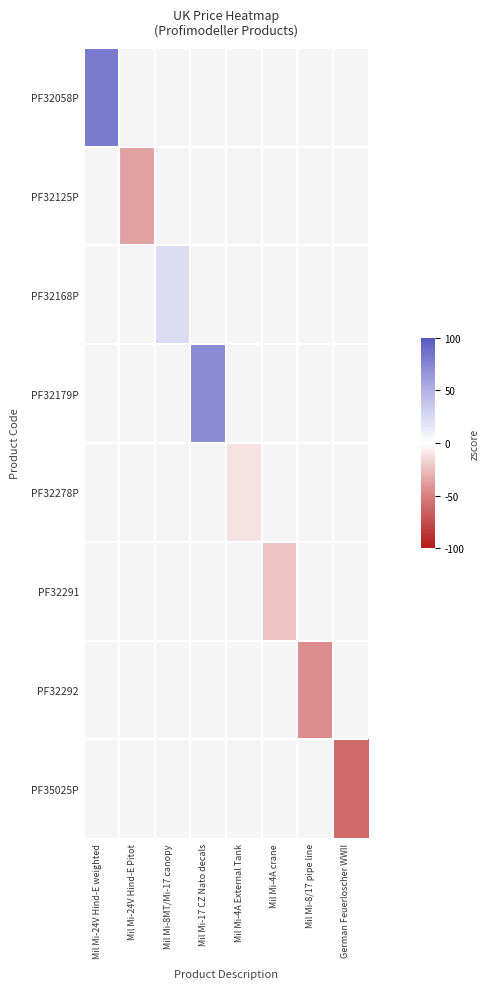

What is the minimum value shown in the chart?

-60.3